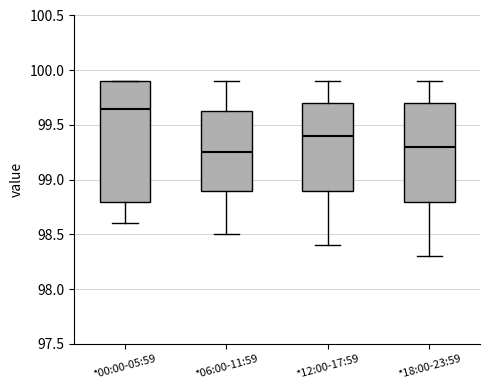

Reading left to right, transcribe this box plot: for each box, give where its median line is, the range the box spans, and where its two whiskers end, as read against the y-axis. The values are not printed on the chart, so give them approximately, as read against the axis.

*00:00-05:59: median 99.65, box 98.80 to 99.90, whiskers 98.60 to 99.90
*06:00-11:59: median 99.25, box 98.90 to 99.65, whiskers 98.50 to 99.90
*12:00-17:59: median 99.40, box 98.90 to 99.70, whiskers 98.40 to 99.90
*18:00-23:59: median 99.30, box 98.80 to 99.70, whiskers 98.30 to 99.90